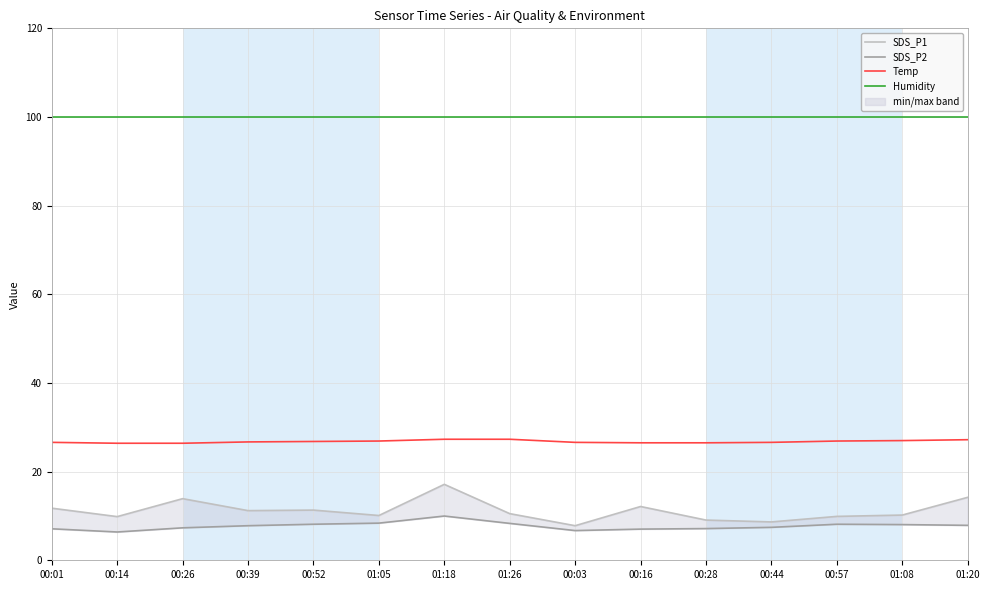

Count the number of categories in the chart.

15